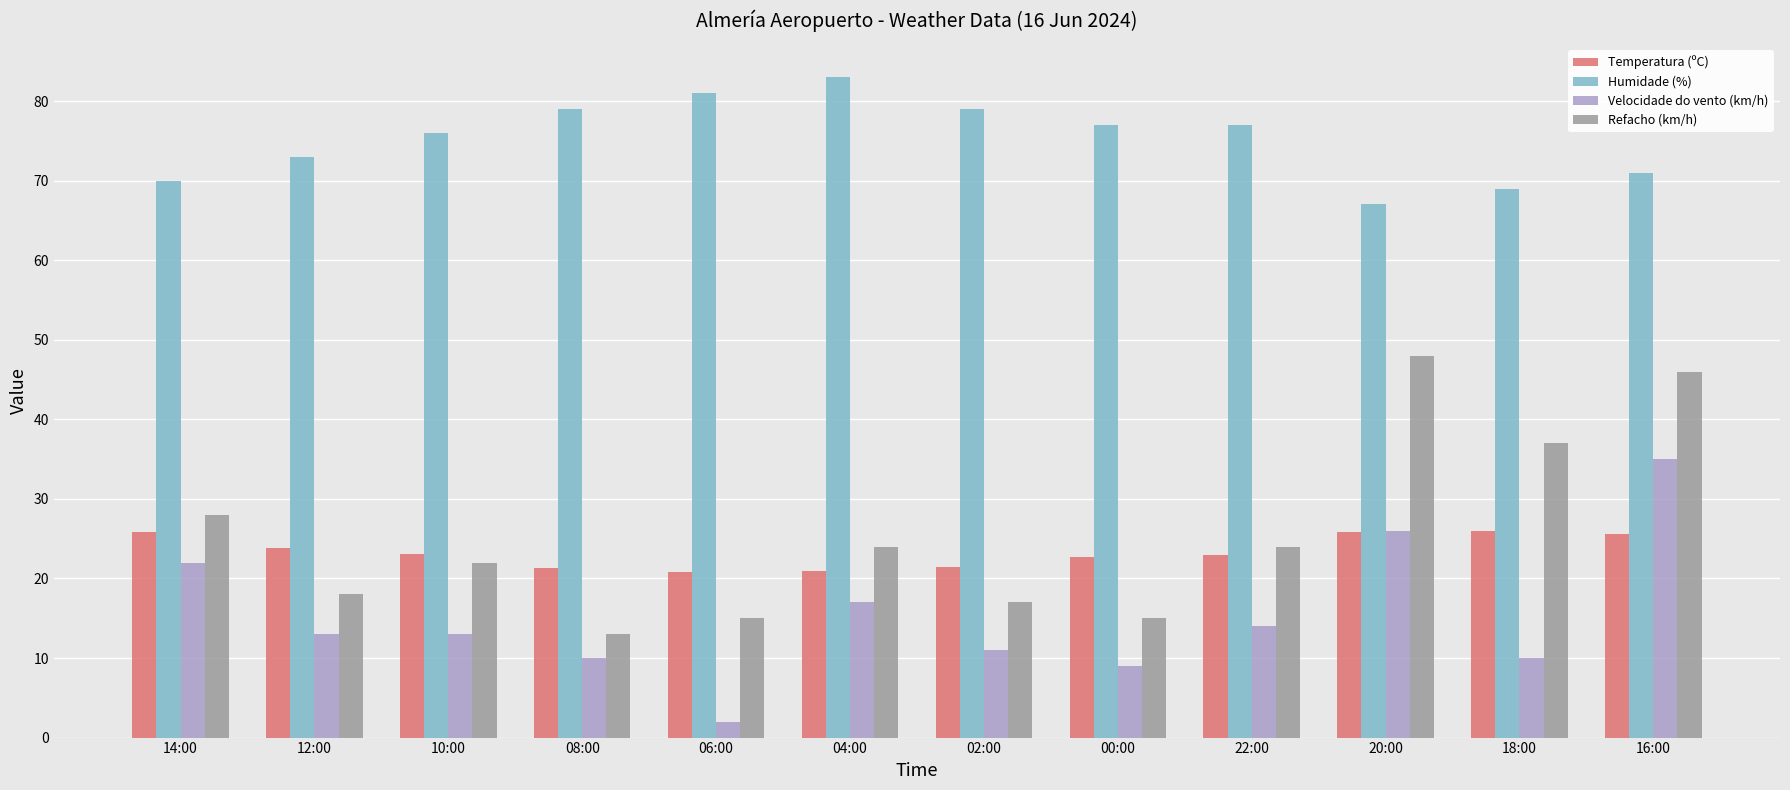

What is the spread (max minus min) of values at 10:00?

63.0